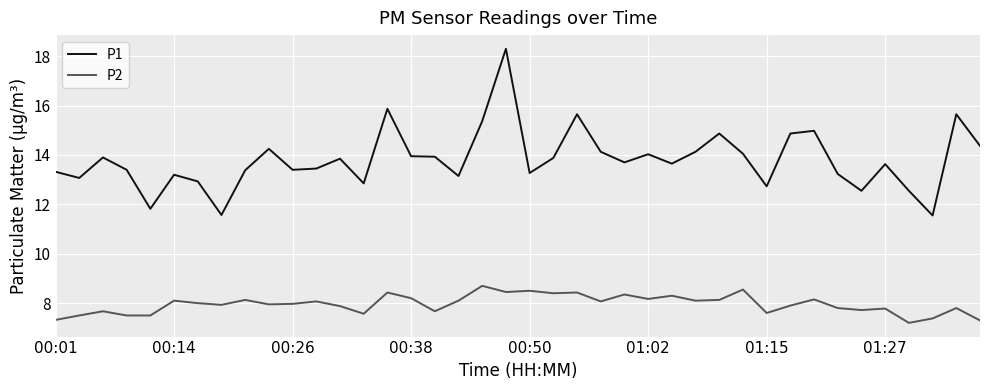

True or false: P1 and P2 cross at least once.

False